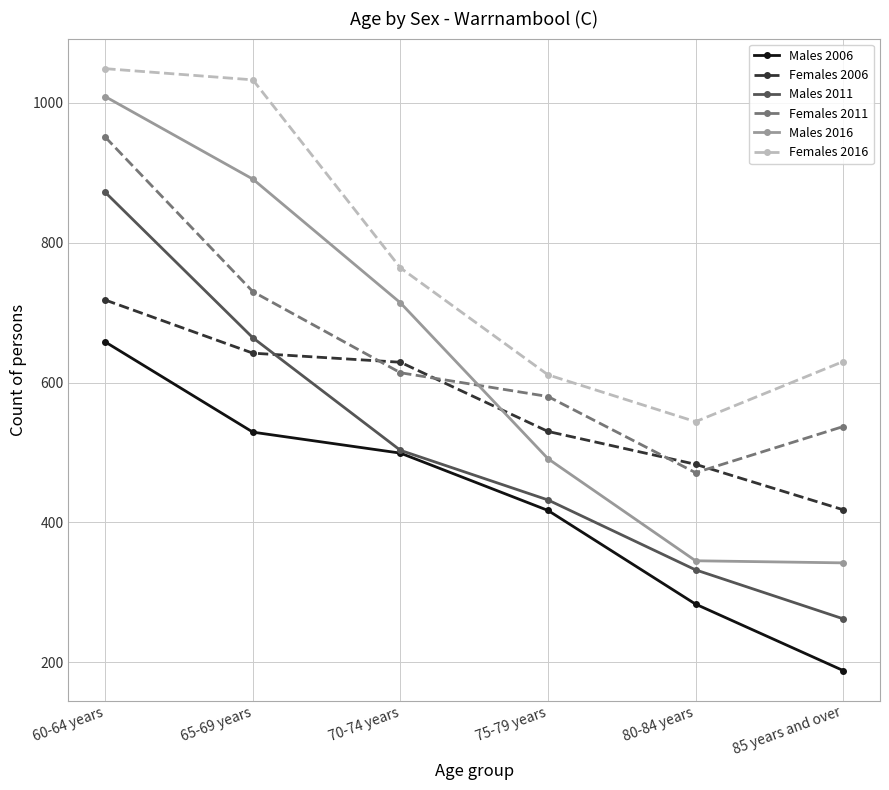

What is the difference between the Males 2016 values at 75-79 years and 70-74 years?

223